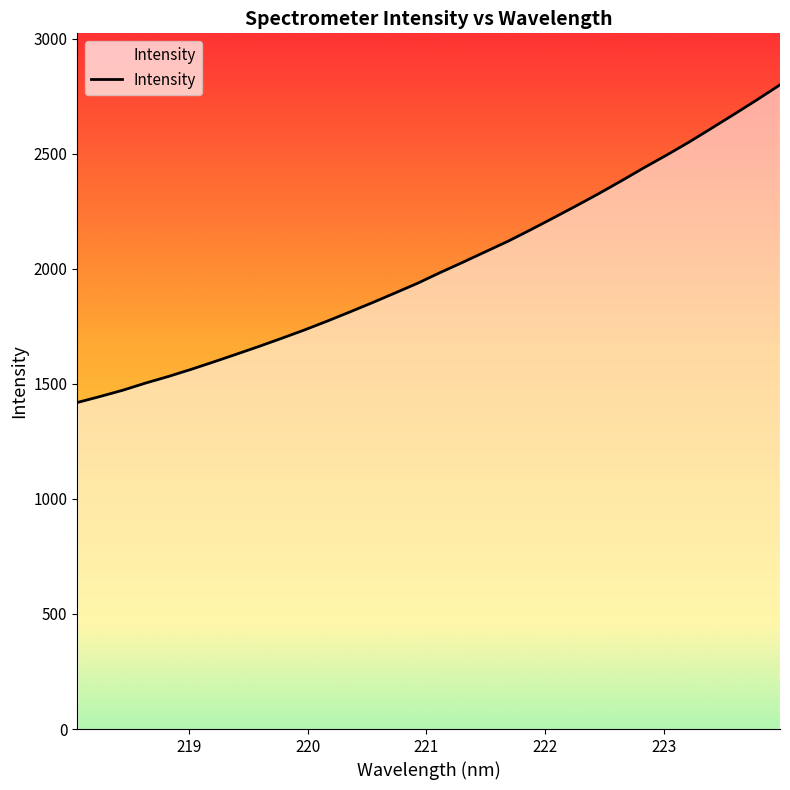

What is the maximum value shown in the chart?

2798.9